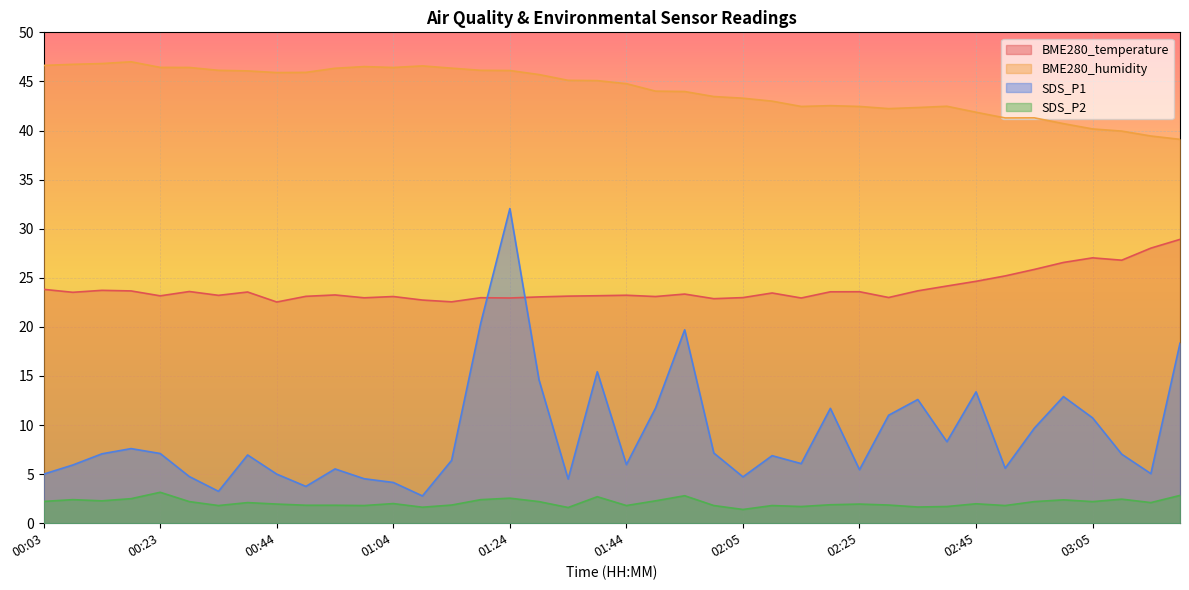

What are all the series names shown in the legend?

BME280_temperature, BME280_humidity, SDS_P1, SDS_P2